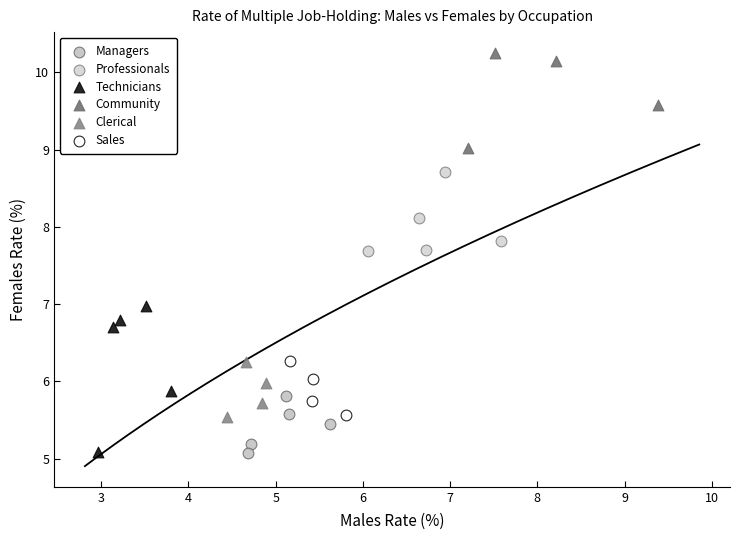

What are all the series names shown in the legend?

Managers, Professionals, Technicians, Community, Clerical, Sales